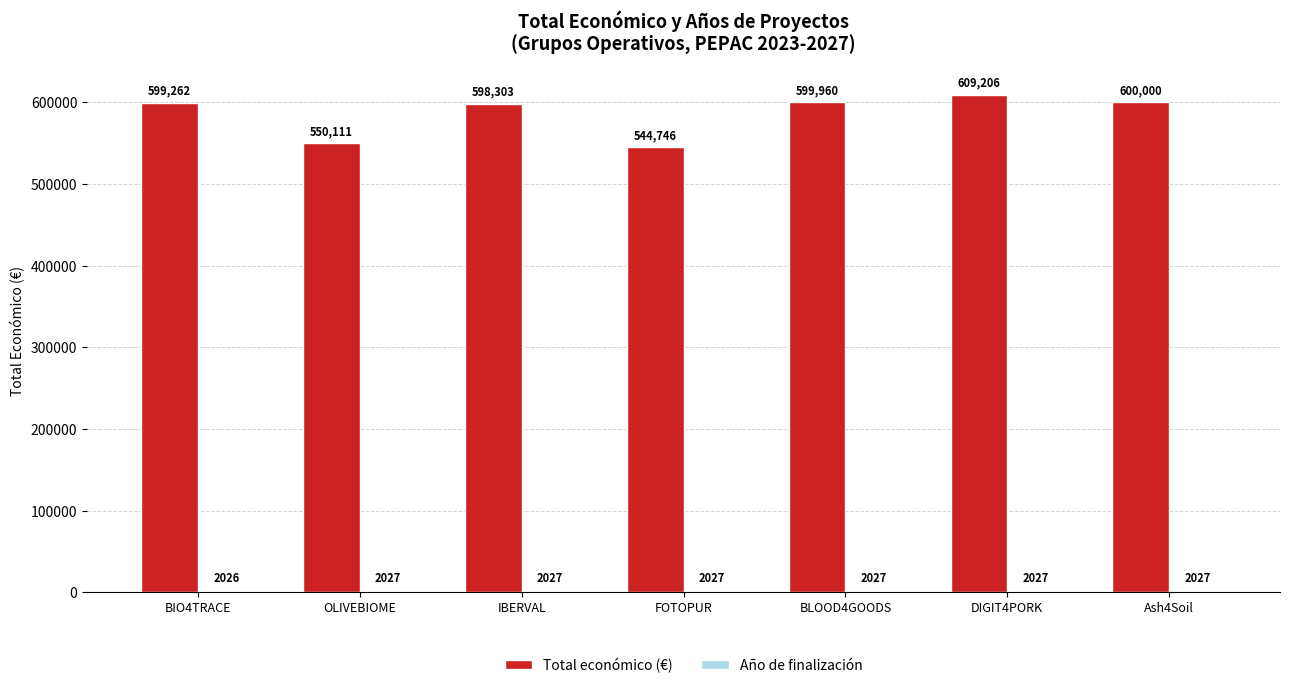

Is it true that Total económico (€) equals 600000 at Ash4Soil?

True